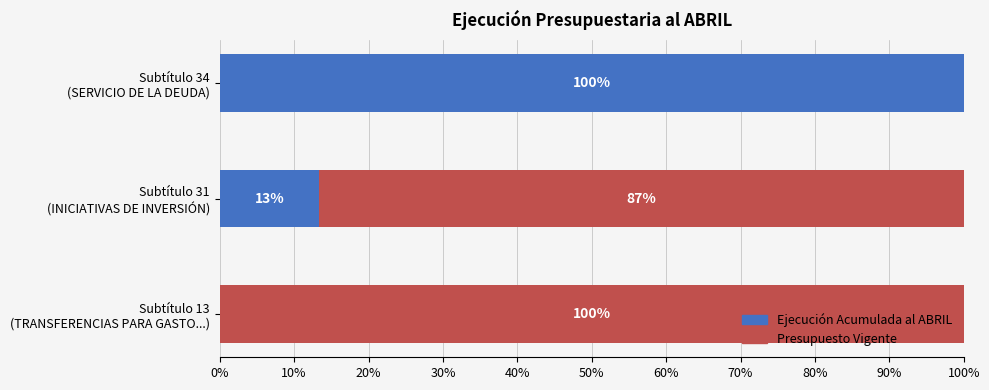

How many positive values does the Ejecución Acumulada al ABRIL series have?

2